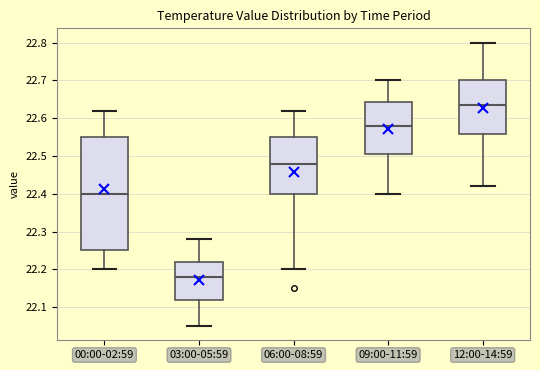

Reading left to right, transcribe this box plot: for each box, give where its median line is, the range the box spans, and where its two whiskers end, as read against the y-axis. The values are not printed on the chart, so give them approximately, as read against the axis.

00:00-02:59: median 22.40, box 22.25 to 22.55, whiskers 22.20 to 22.62
03:00-05:59: median 22.18, box 22.12 to 22.22, whiskers 22.05 to 22.28
06:00-08:59: median 22.48, box 22.40 to 22.55, whiskers 22.20 to 22.62
09:00-11:59: median 22.58, box 22.51 to 22.64, whiskers 22.40 to 22.70
12:00-14:59: median 22.64, box 22.56 to 22.70, whiskers 22.42 to 22.80